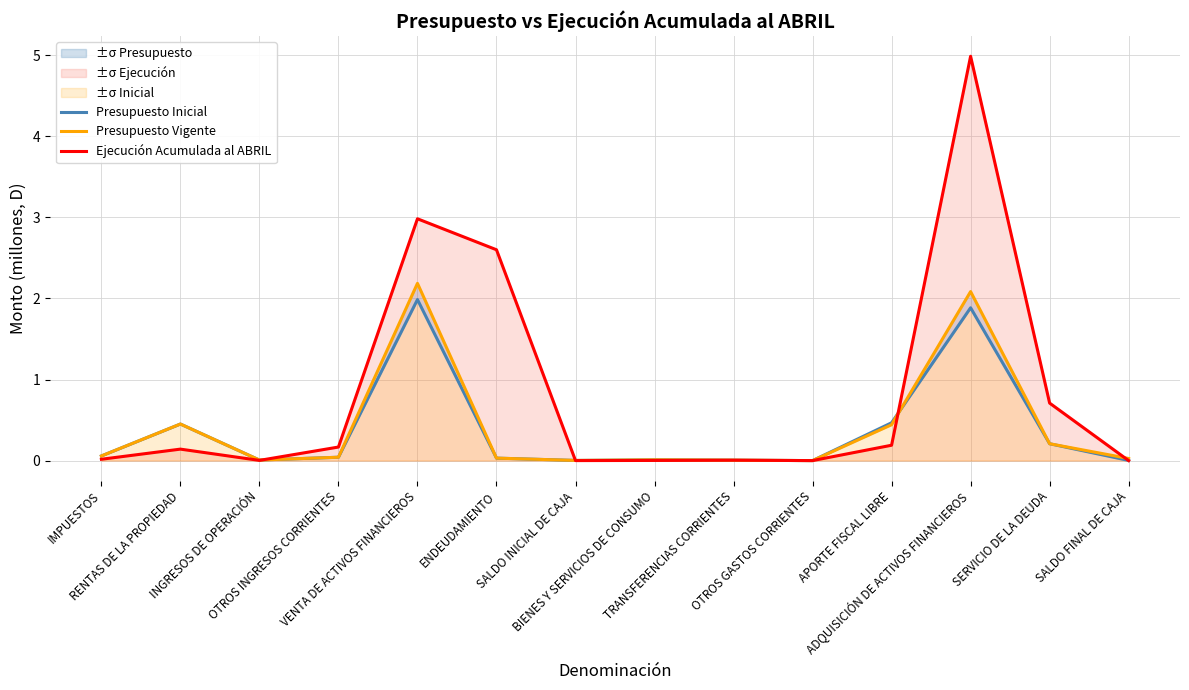

How many times do Presupuesto Inicial and Ejecución Acumulada al ABRIL cross each other?

6